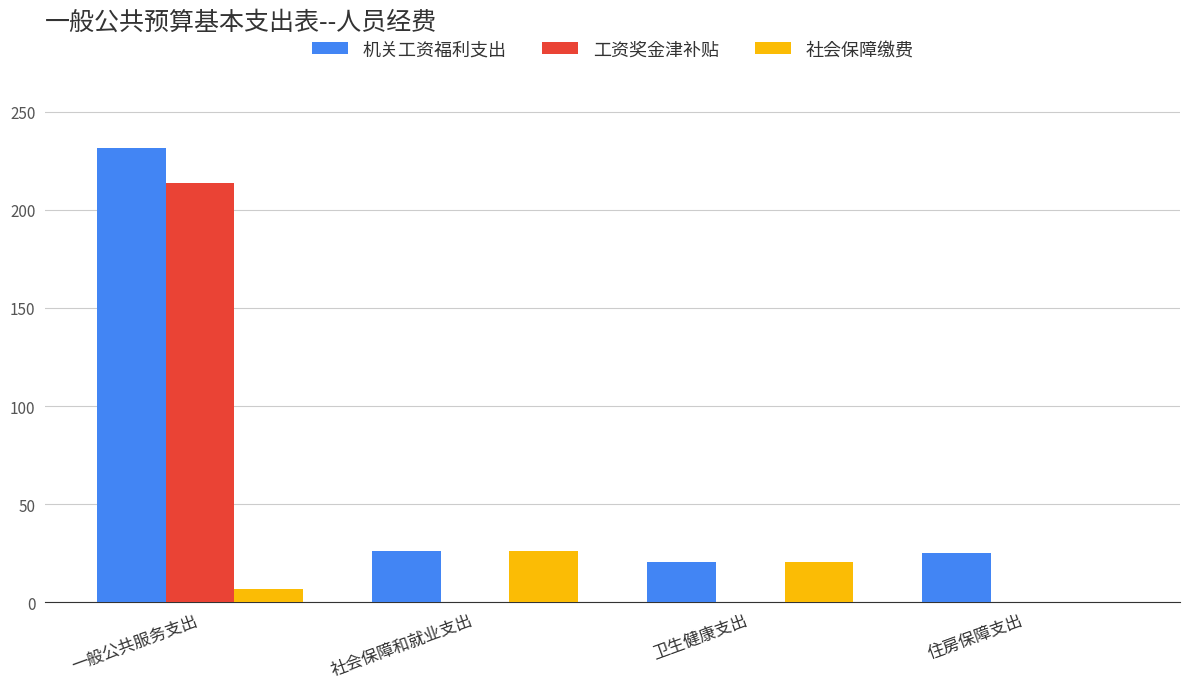

What is the highest value of the 工资奖金津补贴 series?

213.5